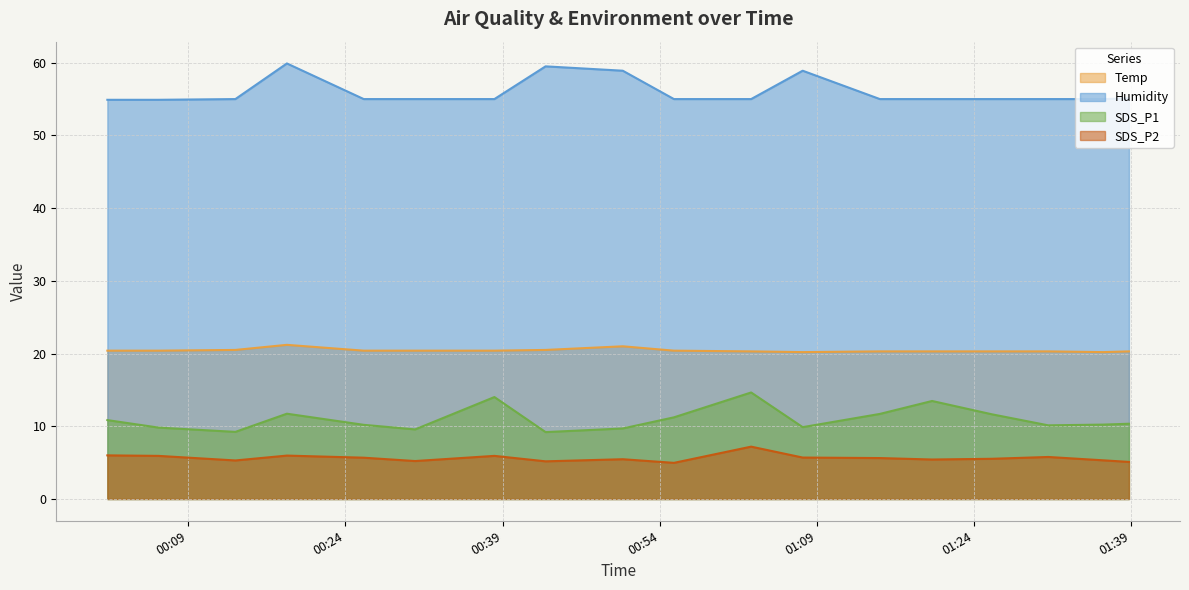

What are all the series names shown in the legend?

Temp, Humidity, SDS_P1, SDS_P2